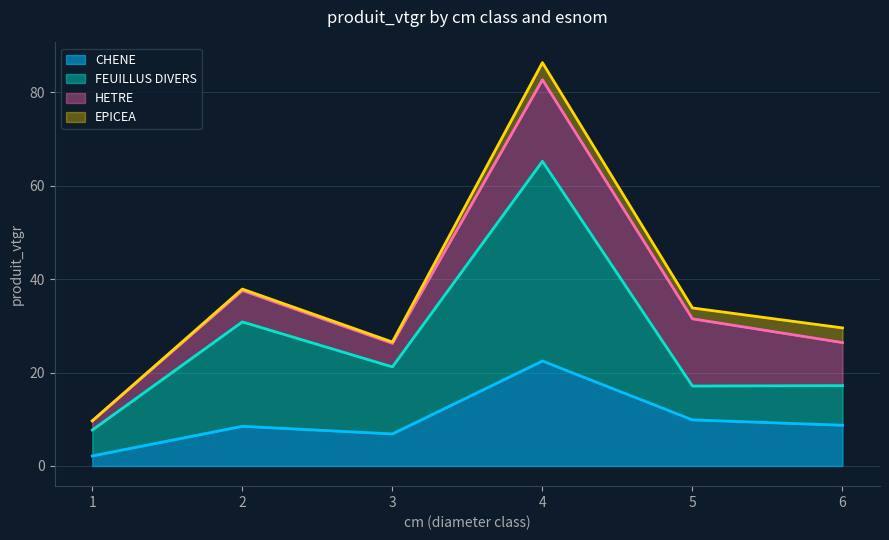

Rank the categories by CHENE value from highest to lowest.

4, 5, 6, 2, 3, 1